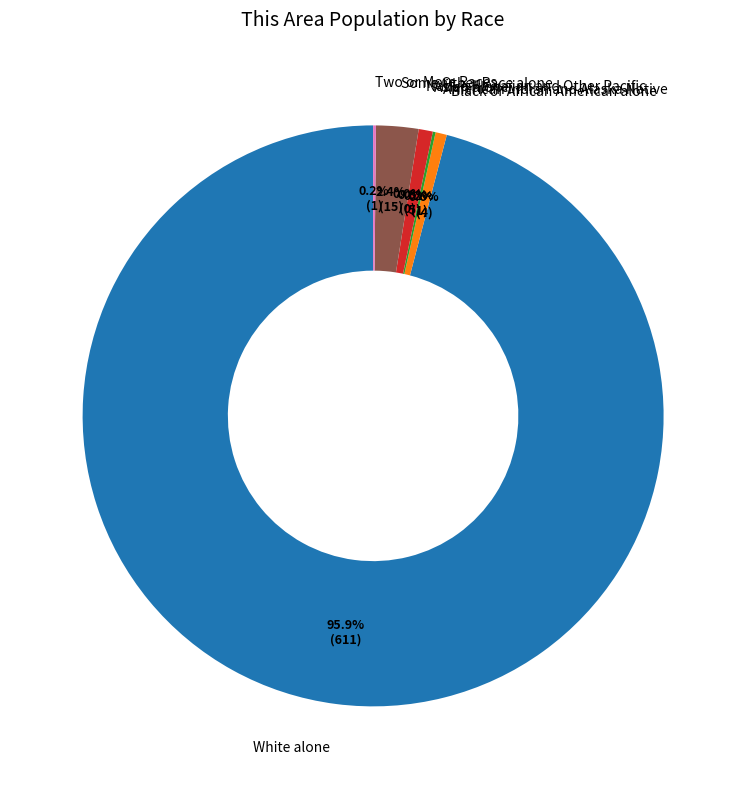

Which slice is the smallest?

Native Hawaiian and Other Pacific